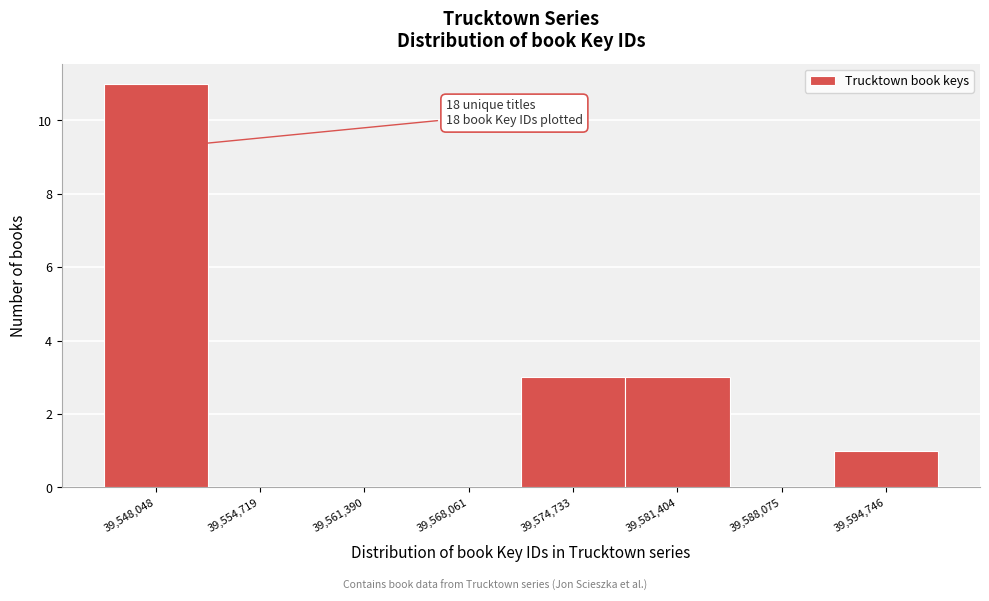

Reading left to right, what are all the values shown in this chart?

39,548,048=11	39,554,719=0	39,561,390=0	39,568,061=0	39,574,733=3	39,581,404=3	39,588,075=0	39,594,746=1